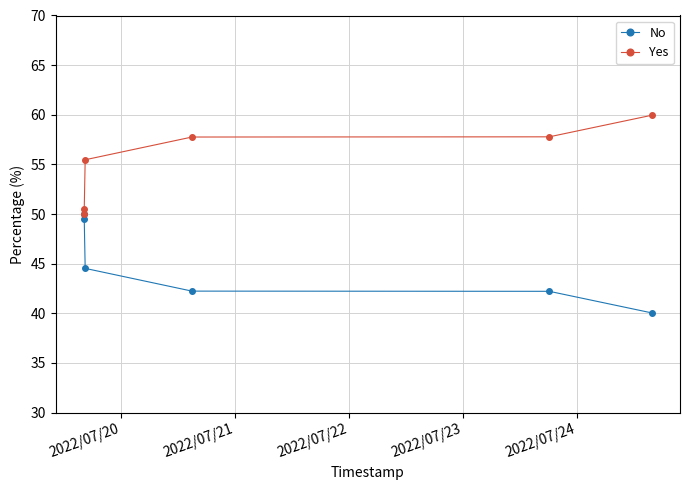

At how many categories does at least one series exceed 52?

4